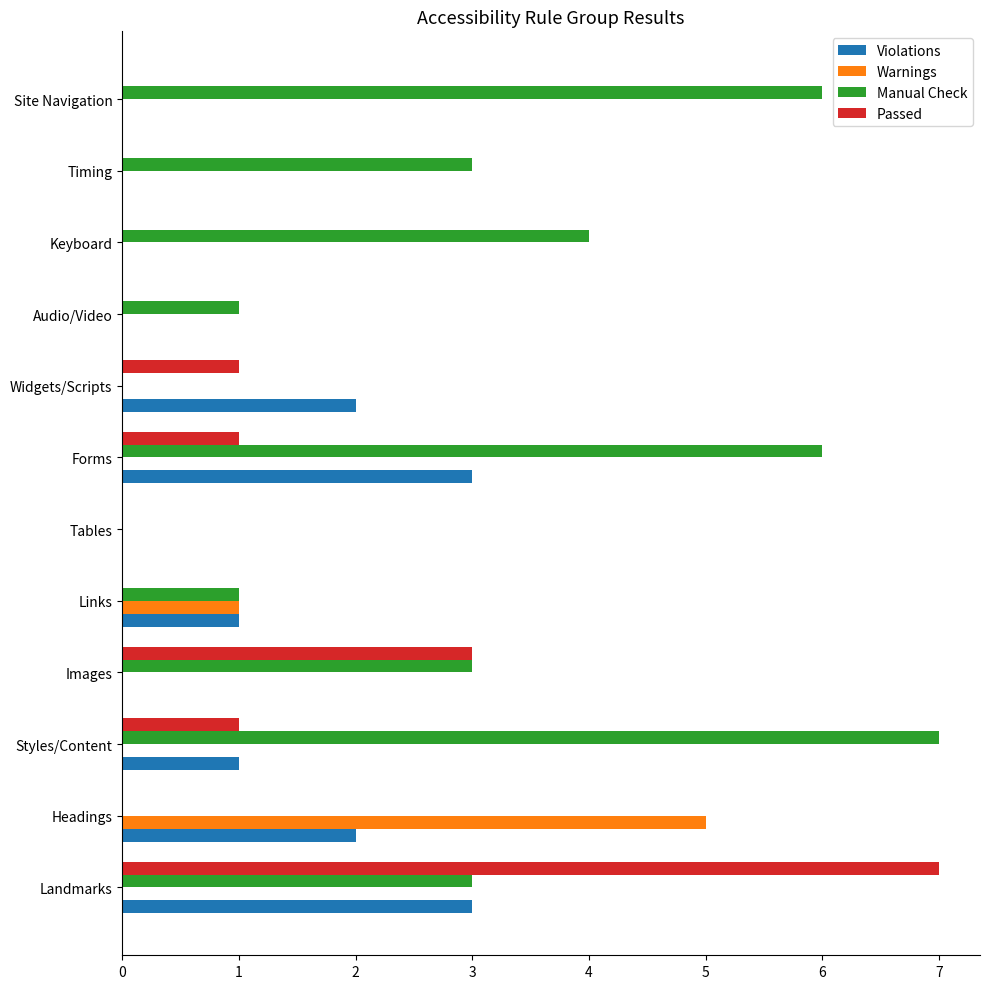

What are all the series names shown in the legend?

Violations, Warnings, Manual Check, Passed